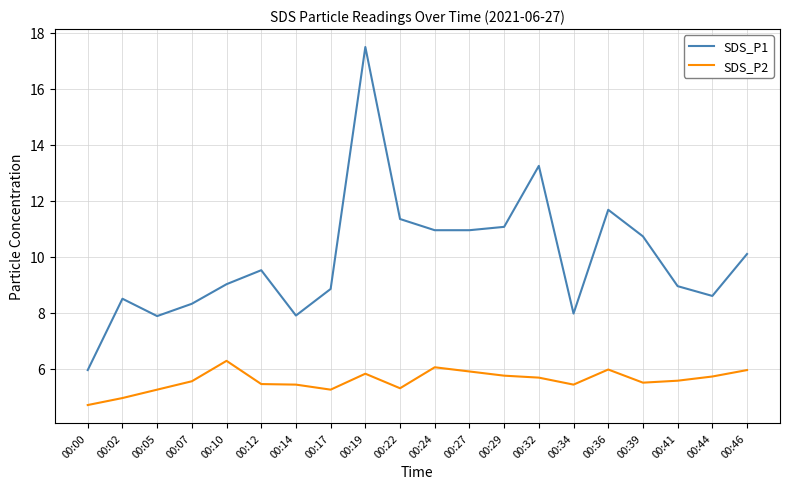

How many lines are shown in the chart?

2